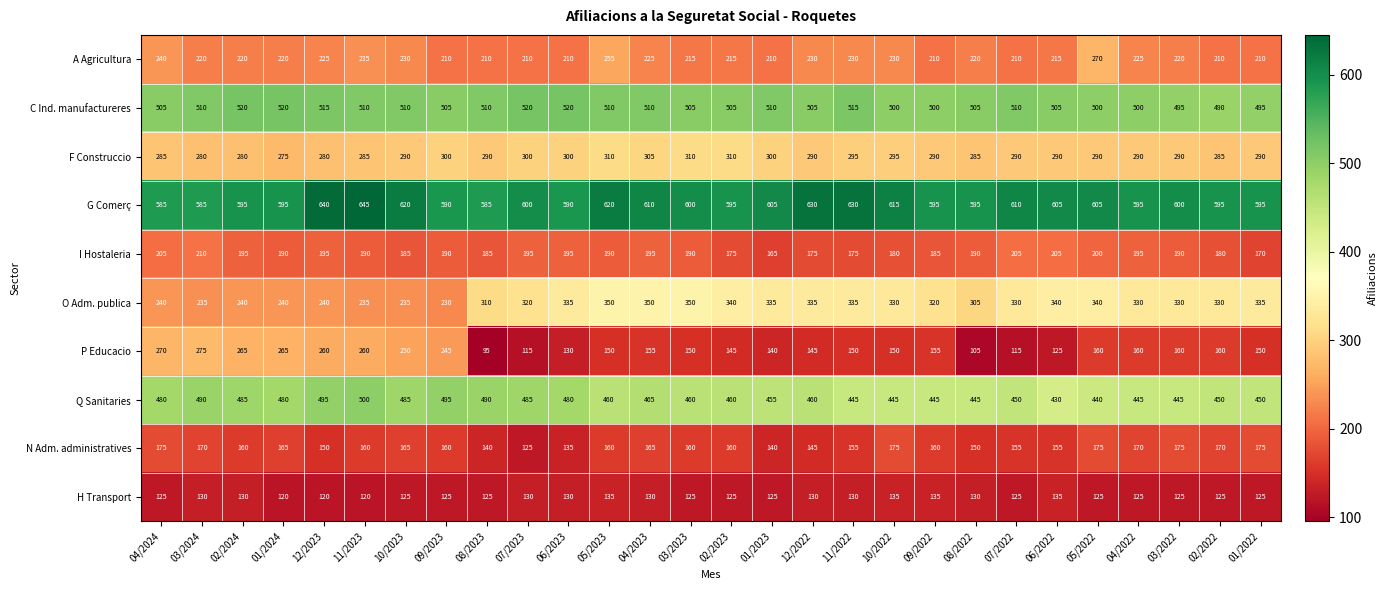

Which series changed the most between 11/2023 and 10/2023?

G Comerç